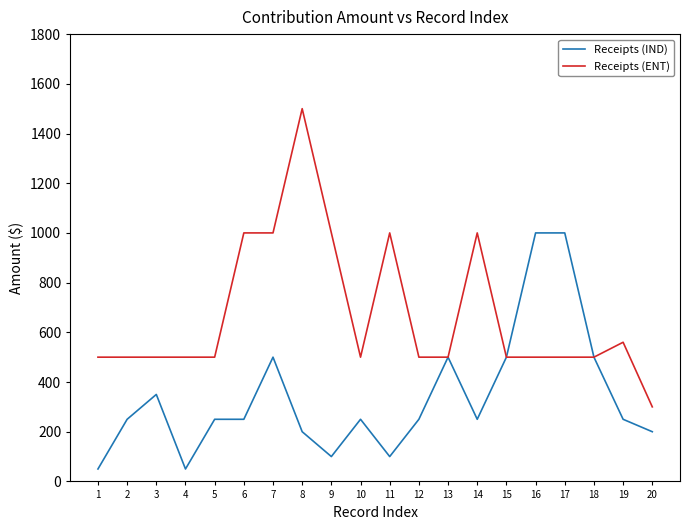

How many distinct data groups are displayed?

2